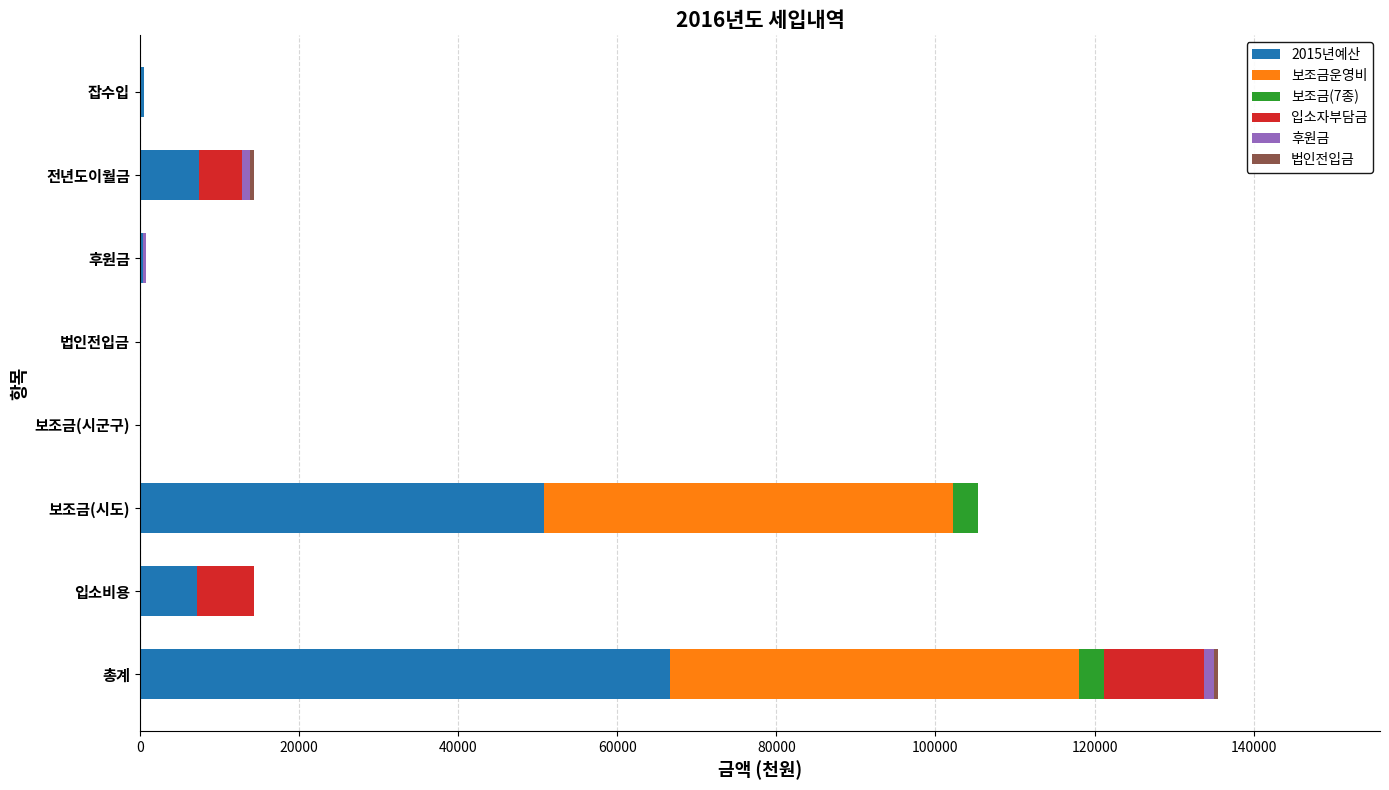

How many distinct data groups are displayed?

6